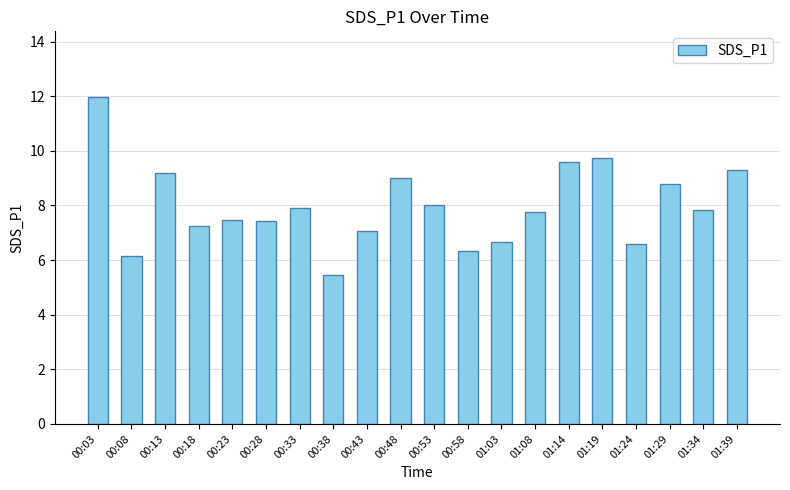

What position from the right is 00:53?

10